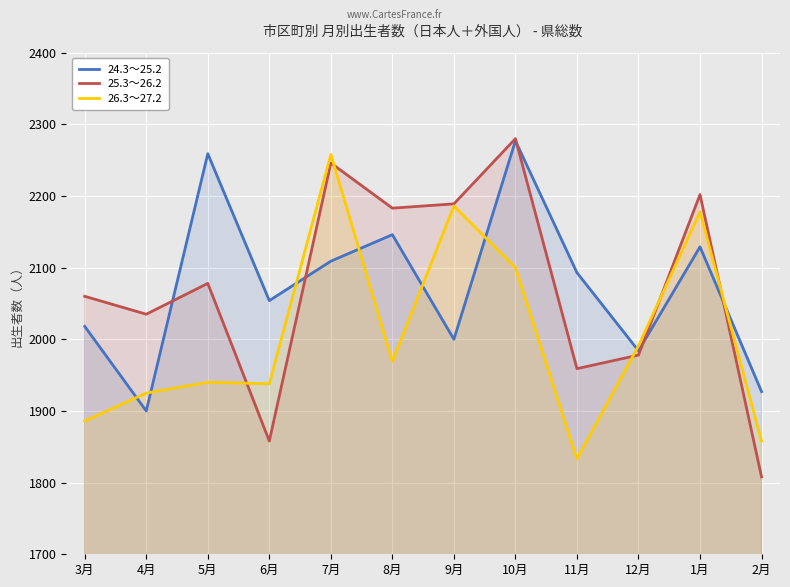

What position from the left is 5月?

3